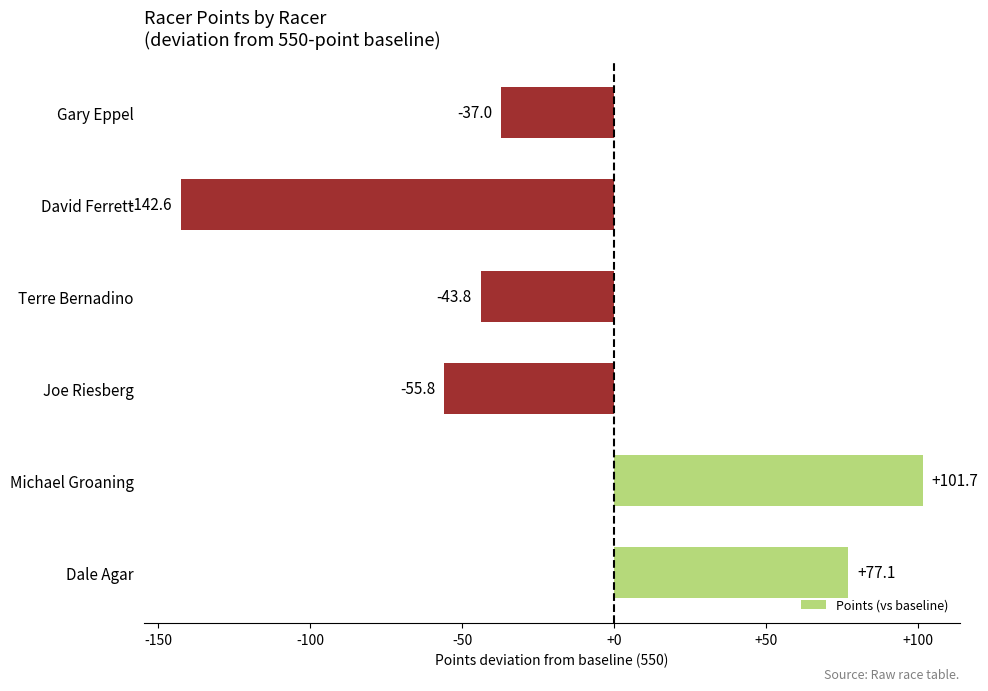

List the labels in order of value, smallest first.

David Ferrett, Joe Riesberg, Terre Bernadino, Gary Eppel, Dale Agar, Michael Groaning